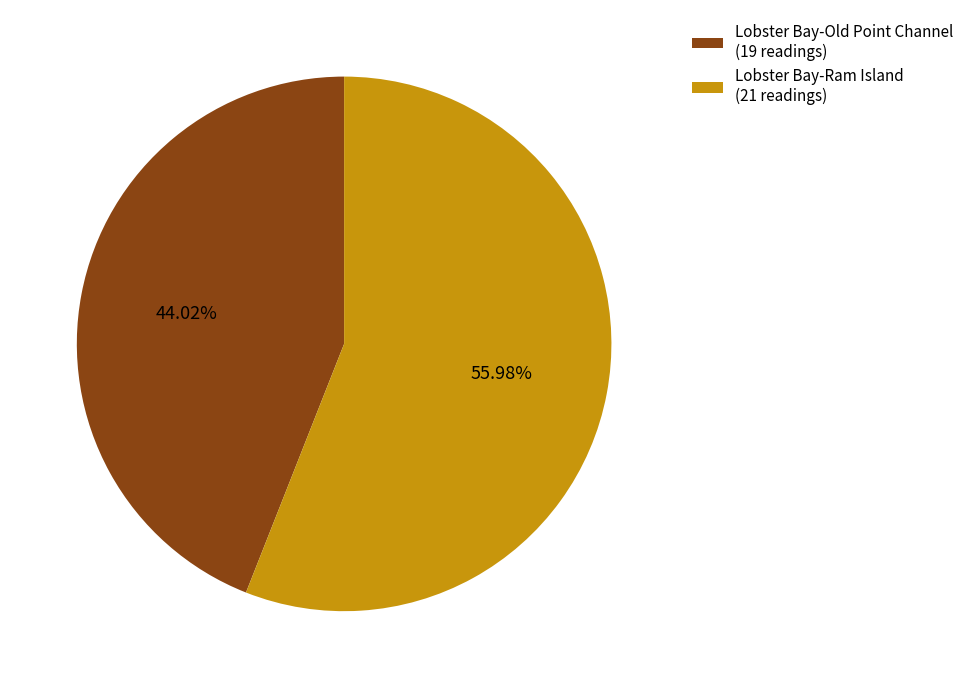

Is there a majority slice in this chart?

Yes